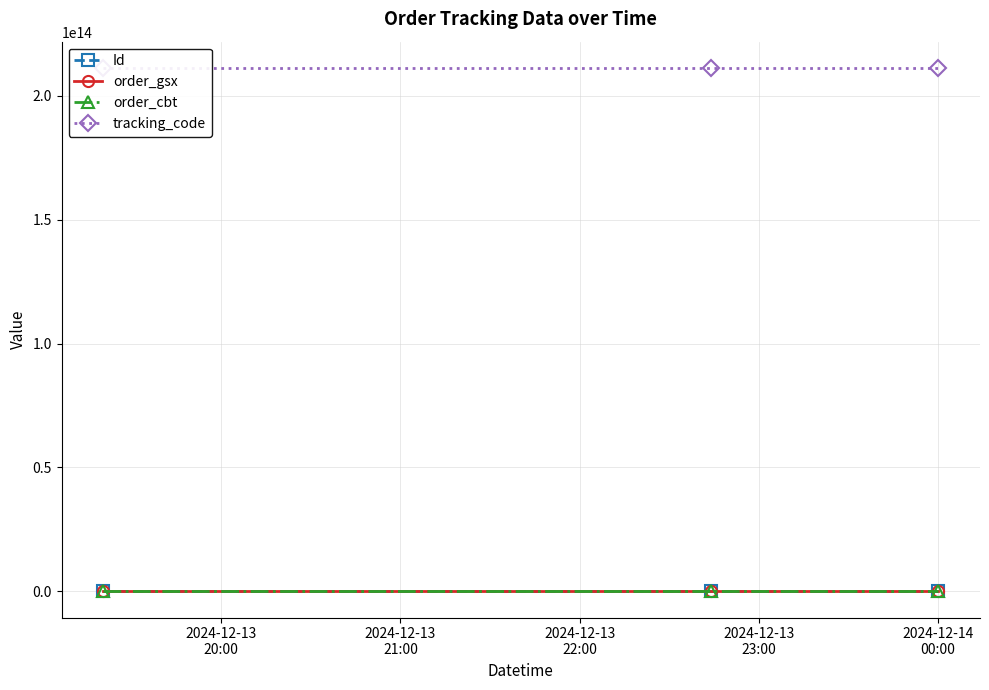

What is the greatest value displayed?

211344732583510